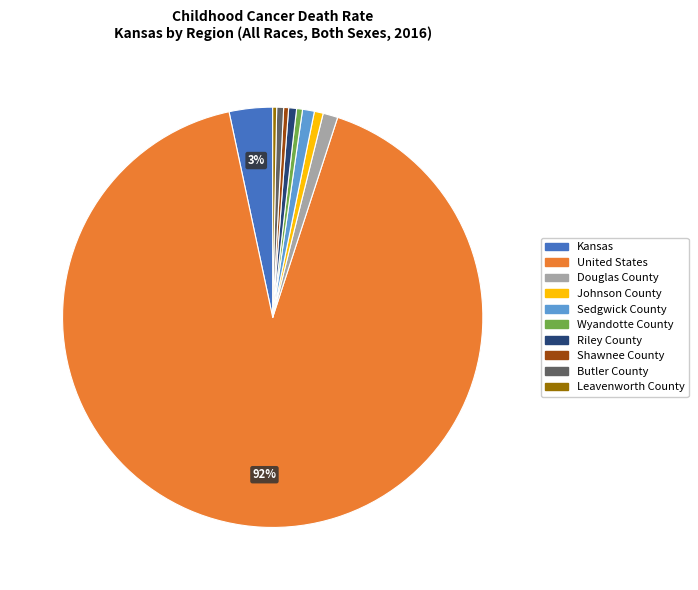

Does Kansas represent more than half of the total?

No